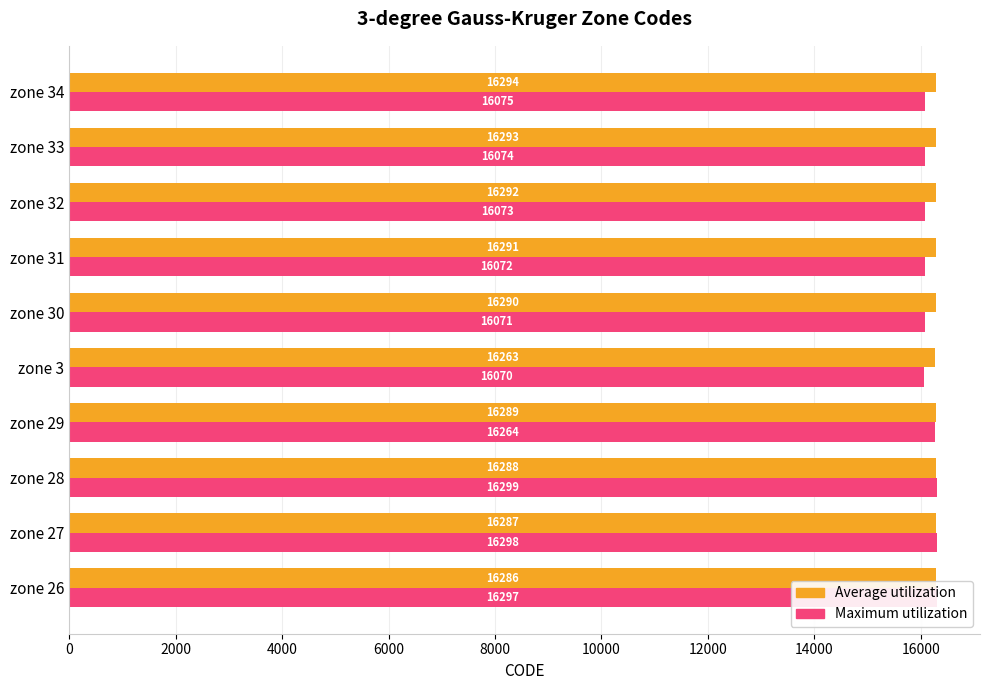

At how many categories does at least one series exceed 16079?

10